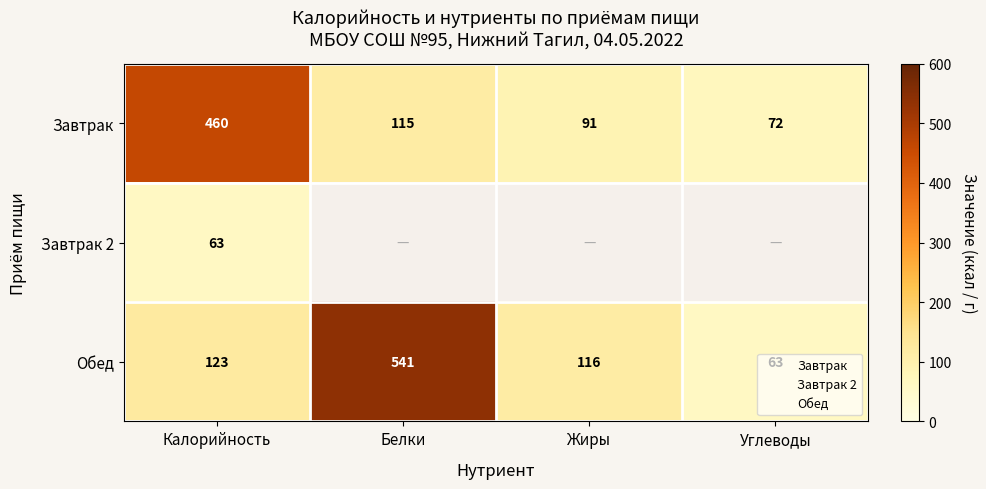

What is the maximum value for Обед?

541.0